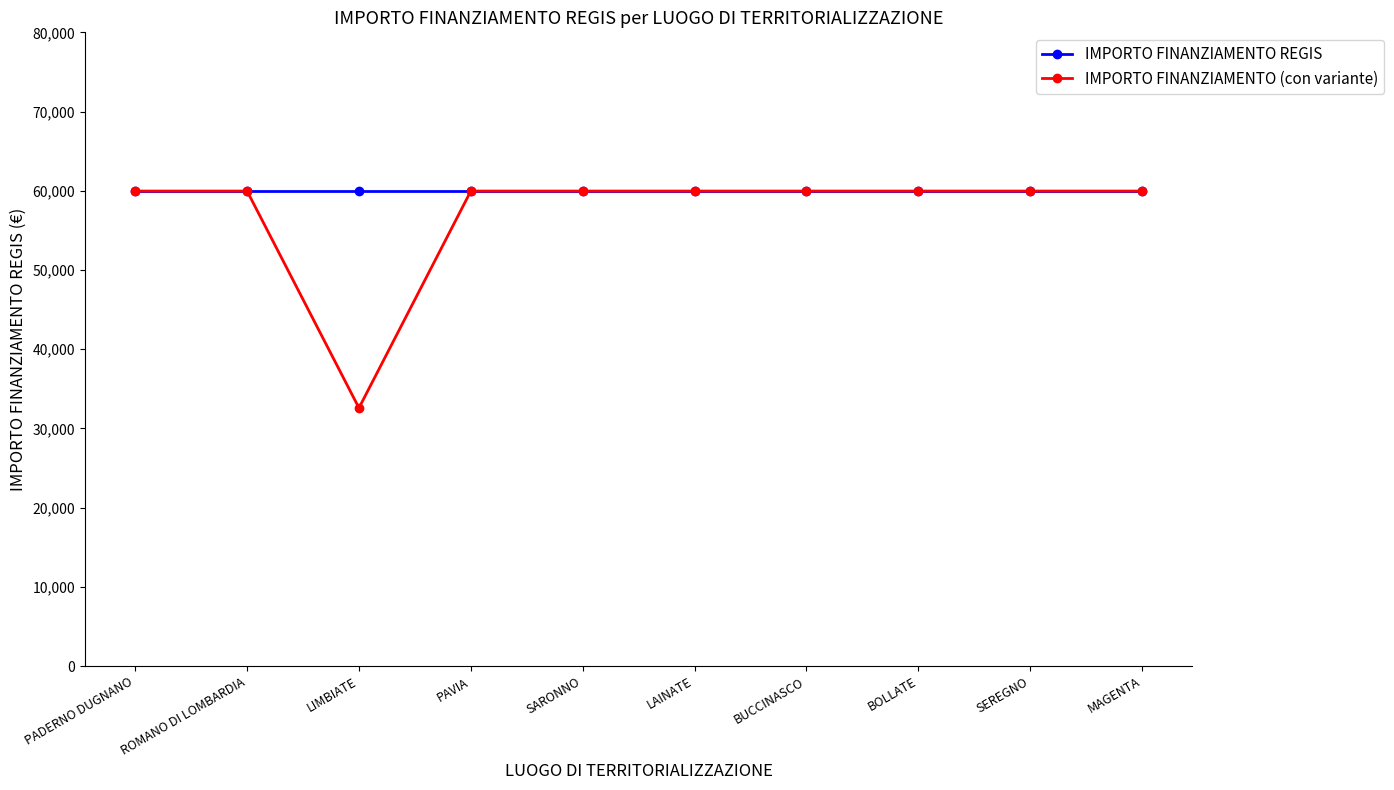

At which label does IMPORTO FINANZIAMENTO (con variante) reach its minimum?

LIMBIATE